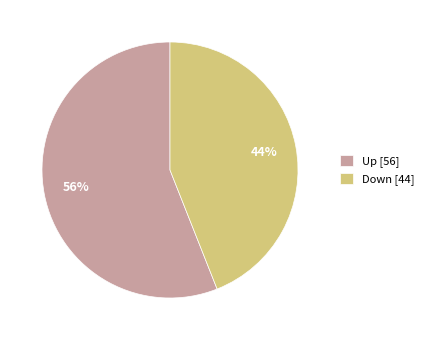

Does Down account for over 50% of the chart?

No